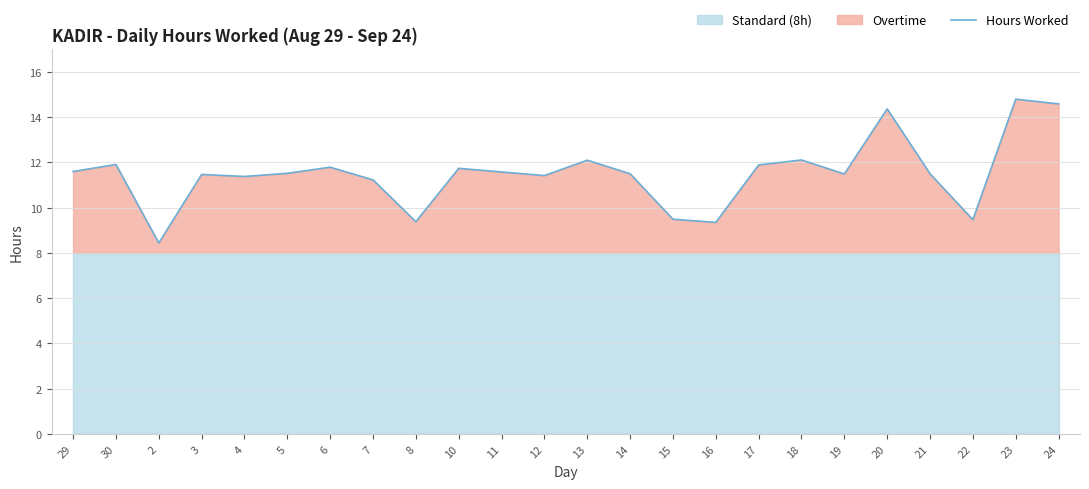

What is the difference between the maximum and minimum values?

6.4